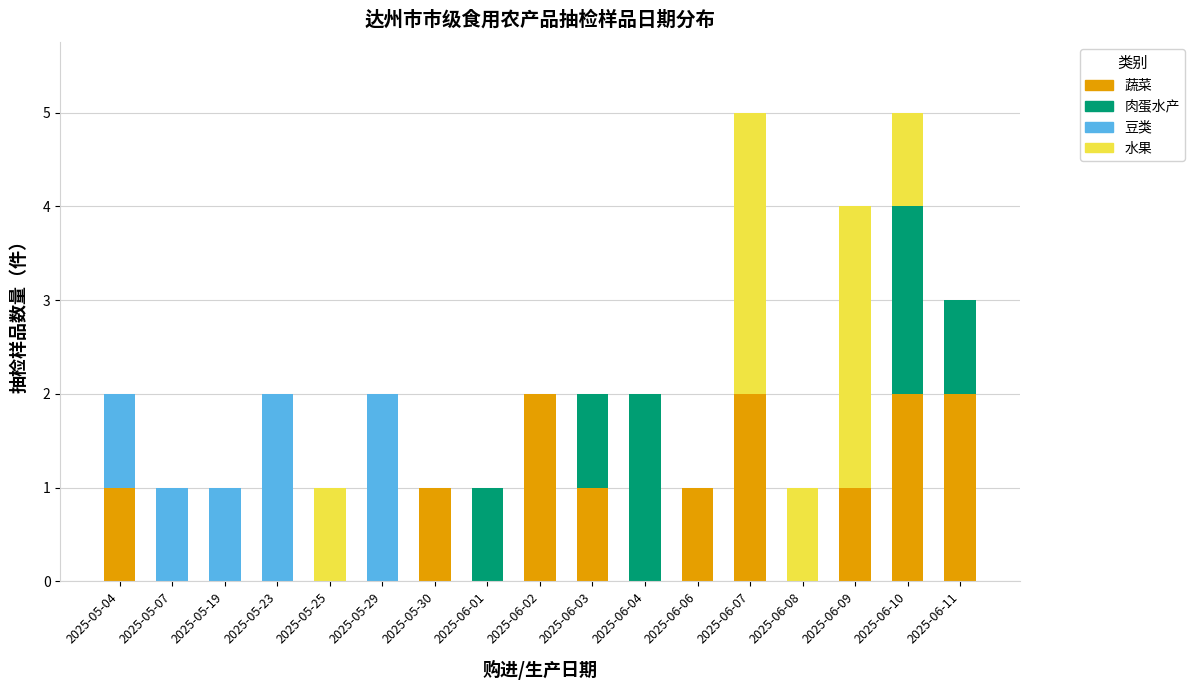

How many series are shown in this chart?

4